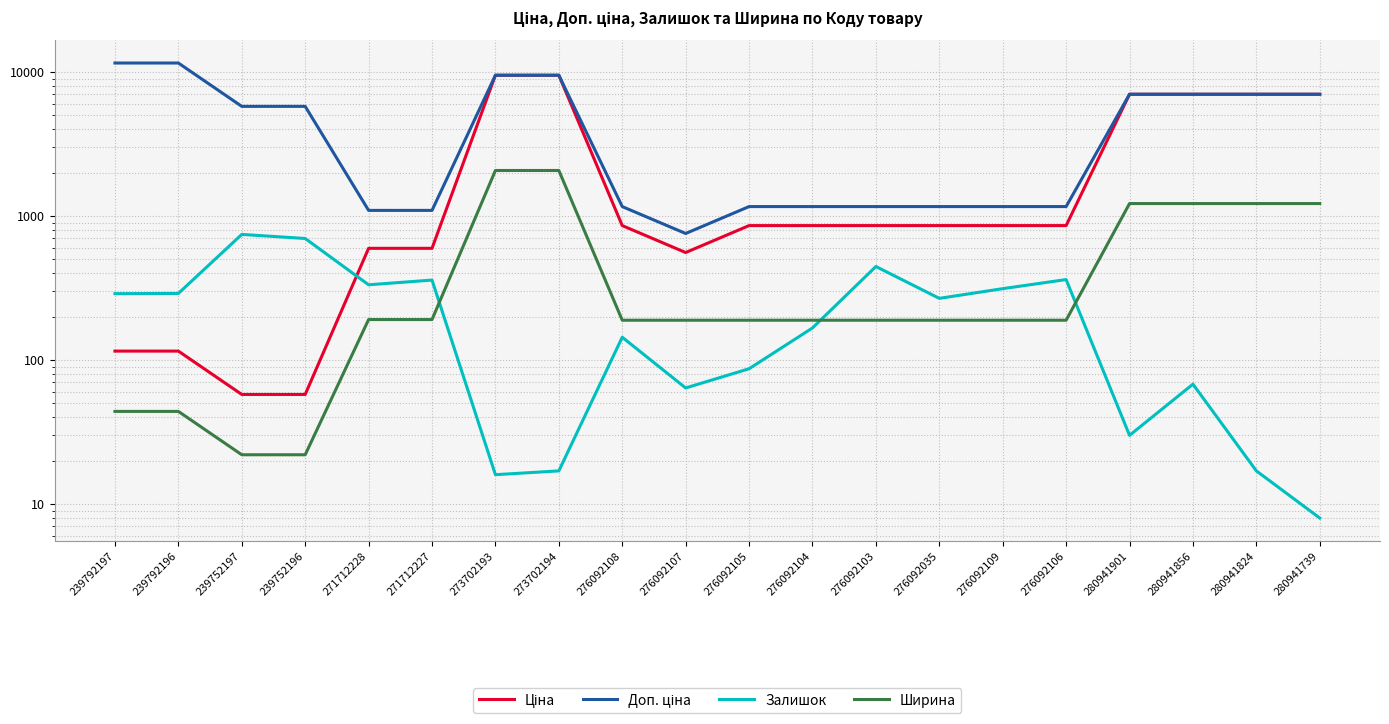

How many data points does each series have?

20